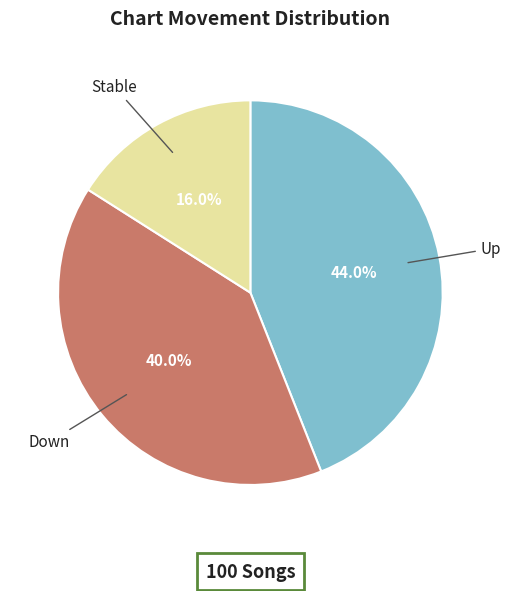

Combined, do Down and Up account for over 50%?

Yes